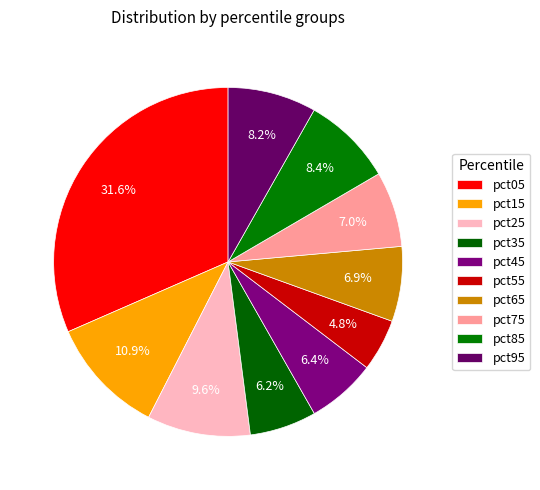

What portion of the pie excludes pct65?

93.1%